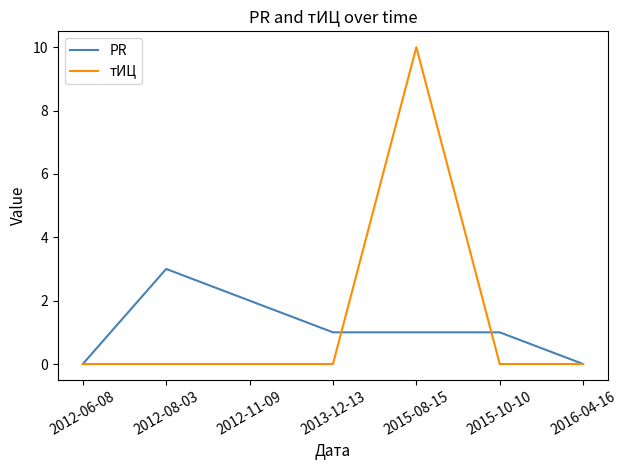

Which series has the largest range (max minus min)?

тИЦ